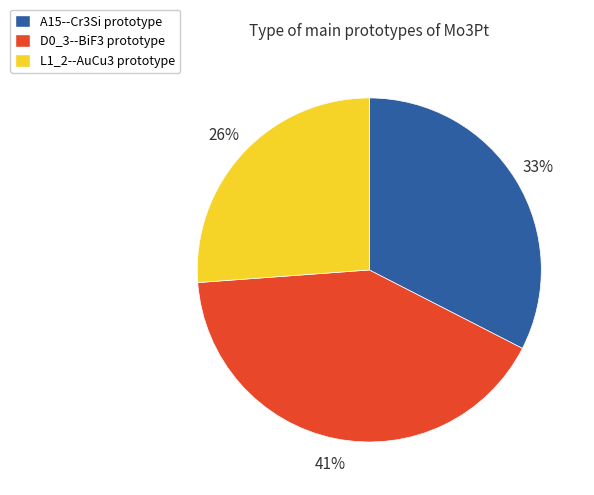

The L1_2--AuCu3 slice represents 26% of the pie. True or false?

True